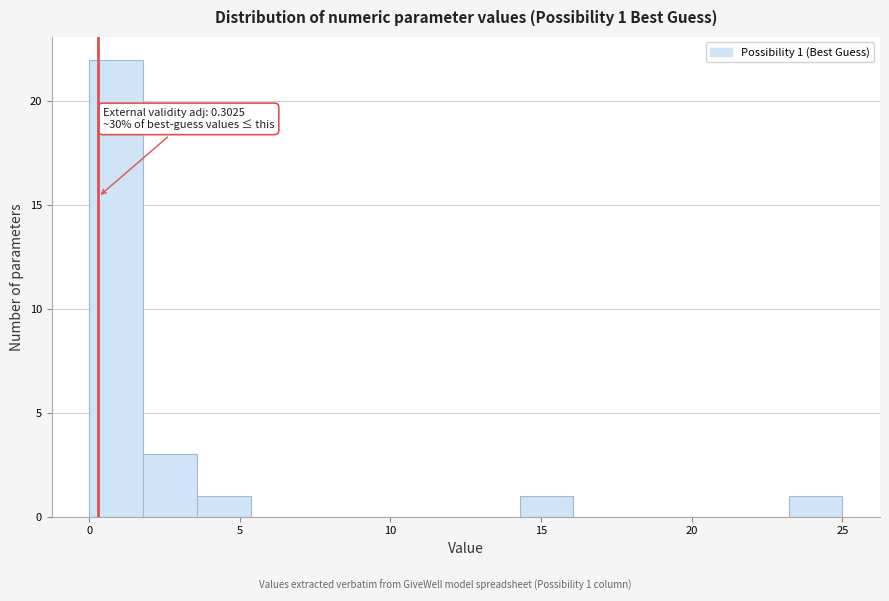

Read against the x-axis, roughly where is the centre of the tallest bar?

1.0